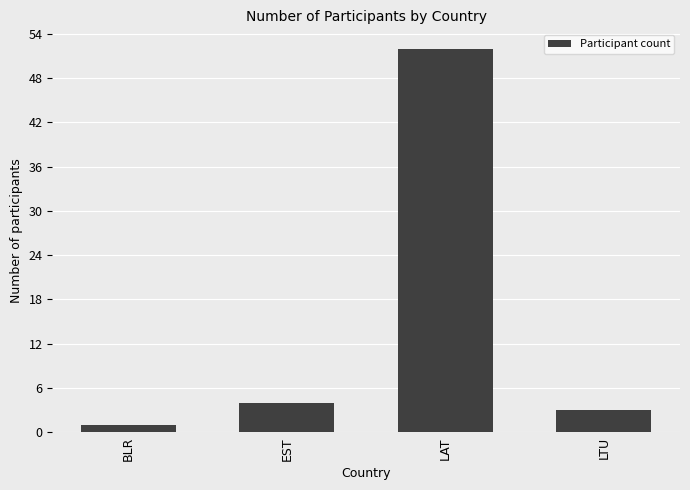

Which category has the lowest value across all series?

BLR